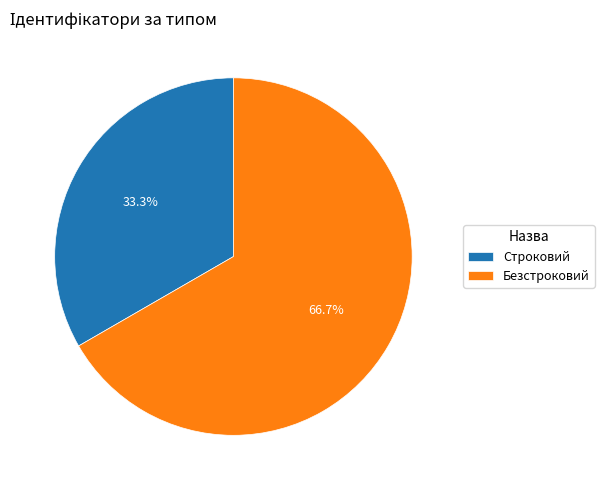

Which slice represents more than half of the pie?

Безстроковий